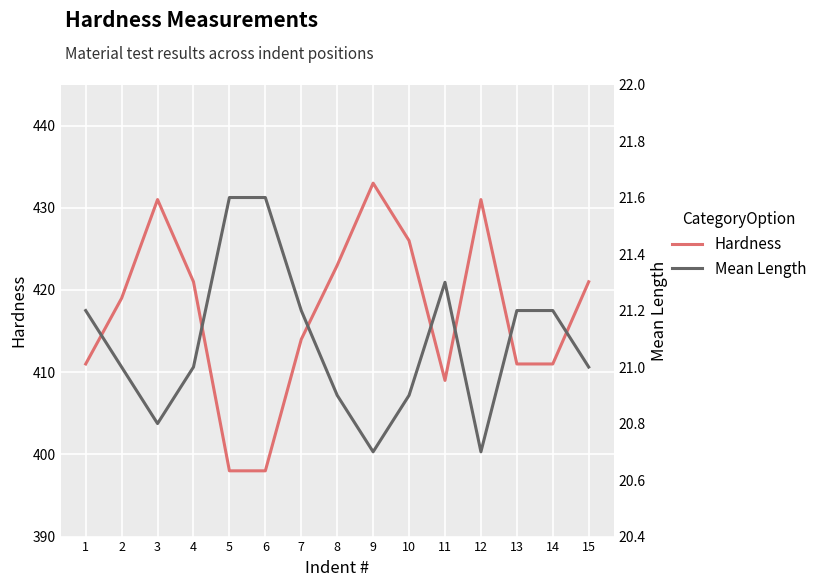

At which label is Mean Length closest to 21?

2